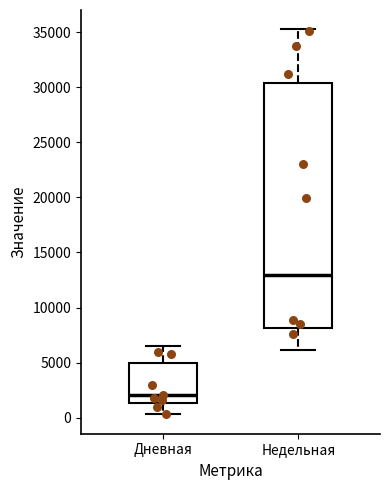

Which box's median line is the highest?

Недельная